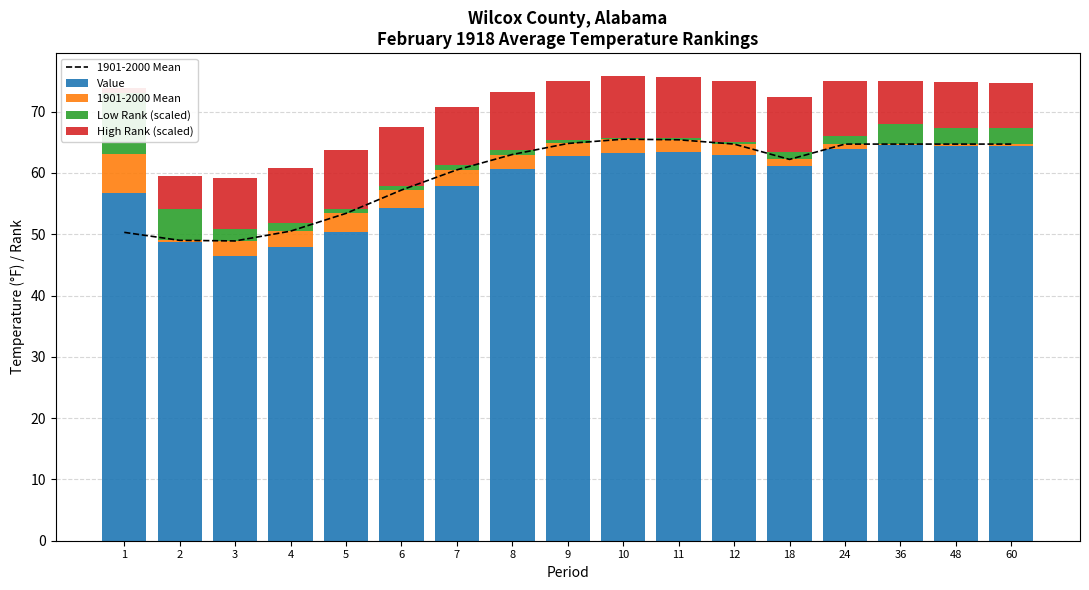

List the series in order of their peak value, lowest first.

1901-2000 Mean, Low Rank (scaled), High Rank (scaled), Value